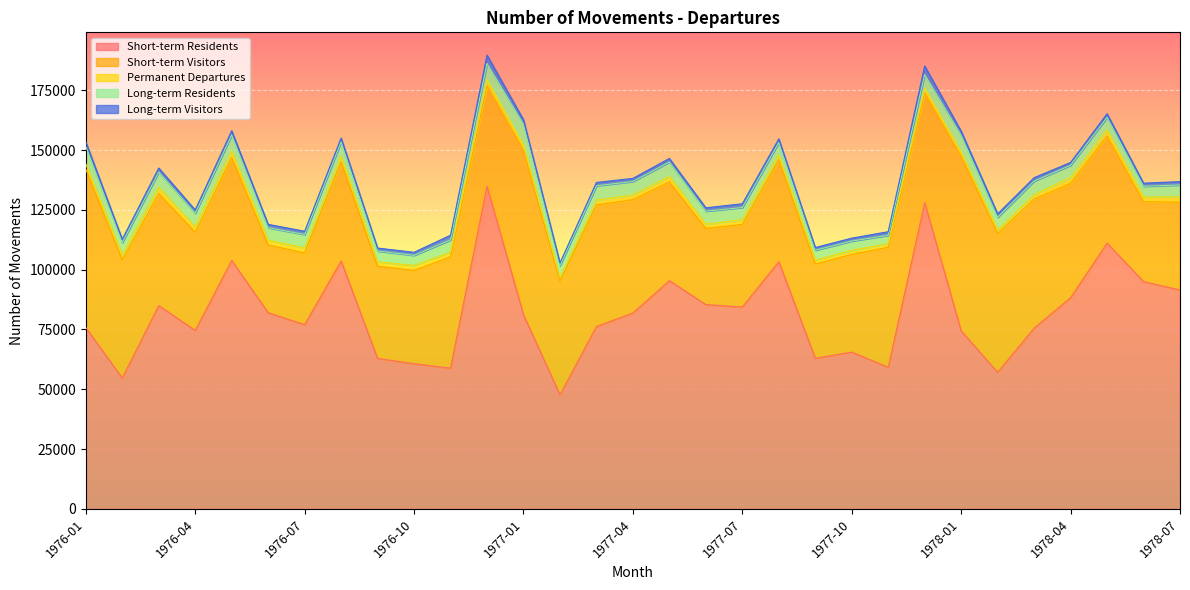

Where is Long-term Visitors nearest to the value 2335?

1976-11